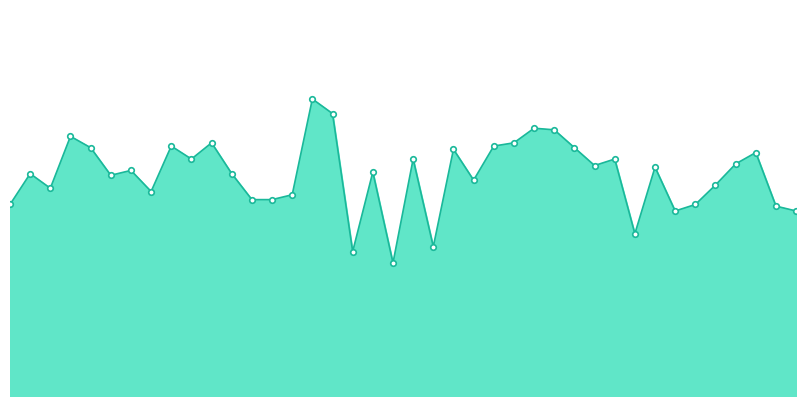

Does the chart display data point markers on the line(s)?

No